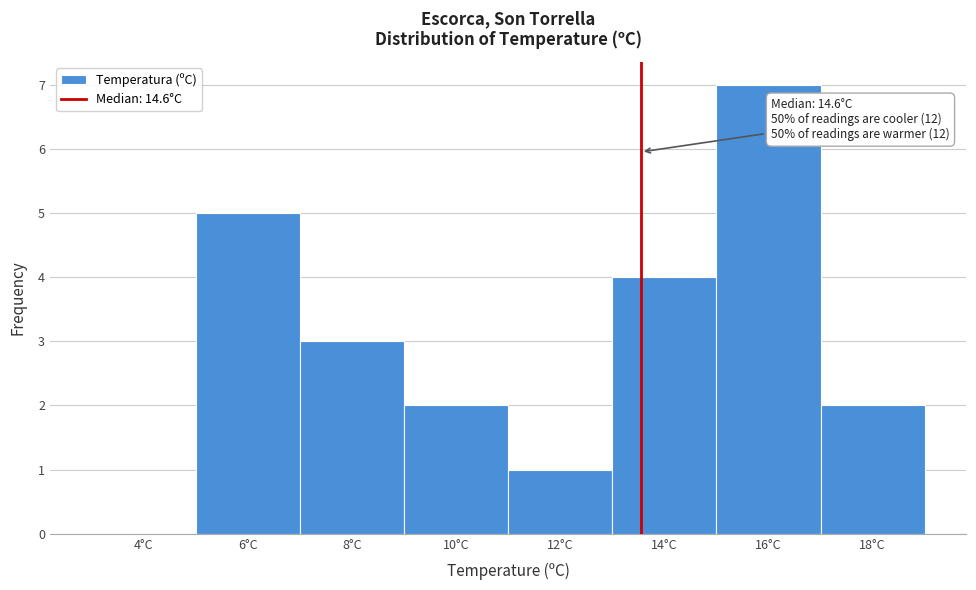

Reading right to left, what are all the values shown in this chart?

18°C=2	16°C=7	14°C=4	12°C=1	10°C=2	8°C=3	6°C=5	4°C=0